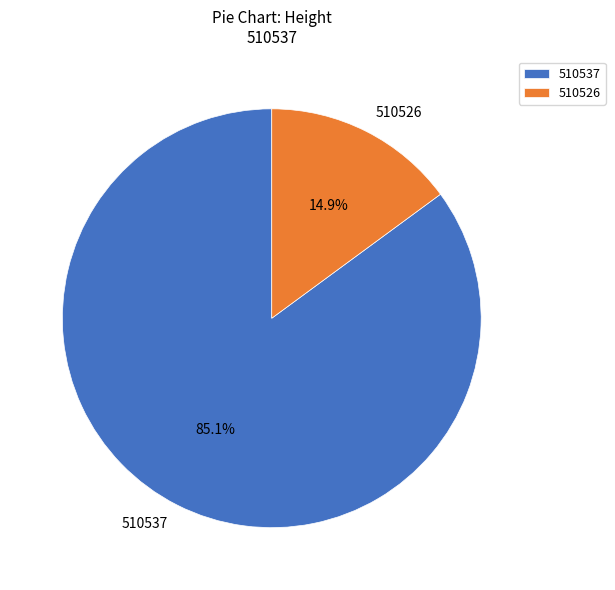

Does any single category account for the majority?

Yes